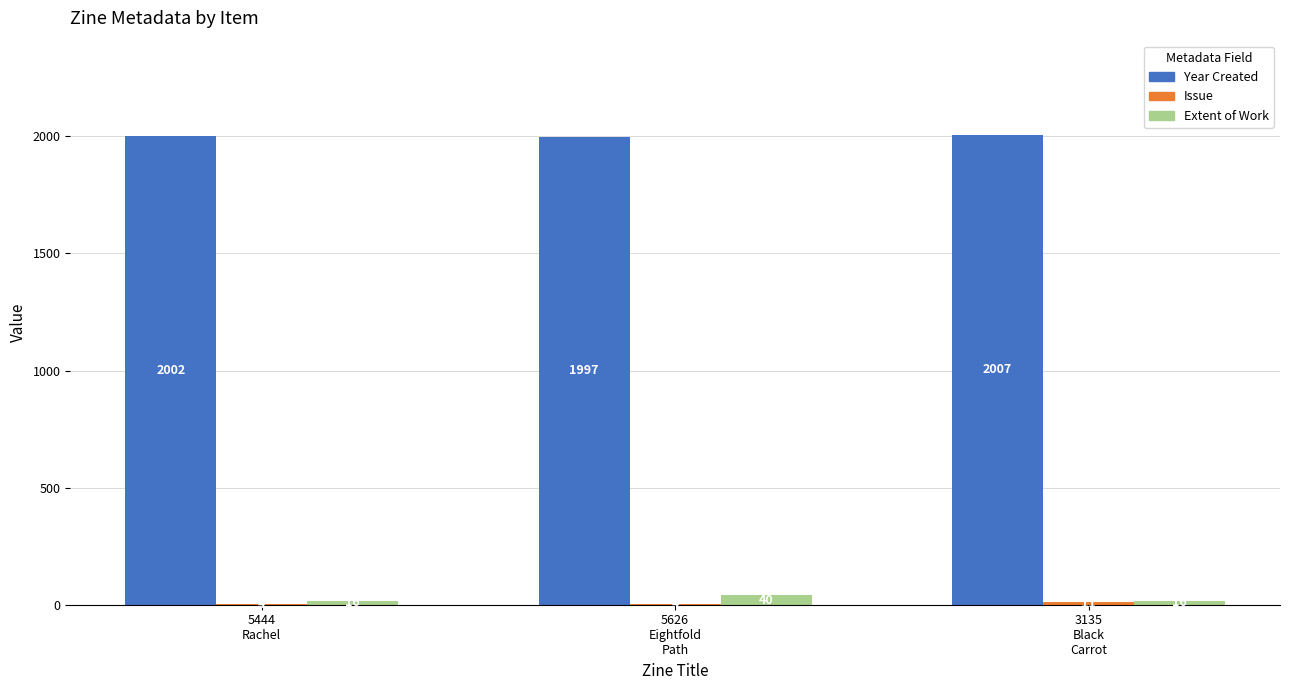

At which category is the sum across all series the highest?

5626
Eightfold
Path